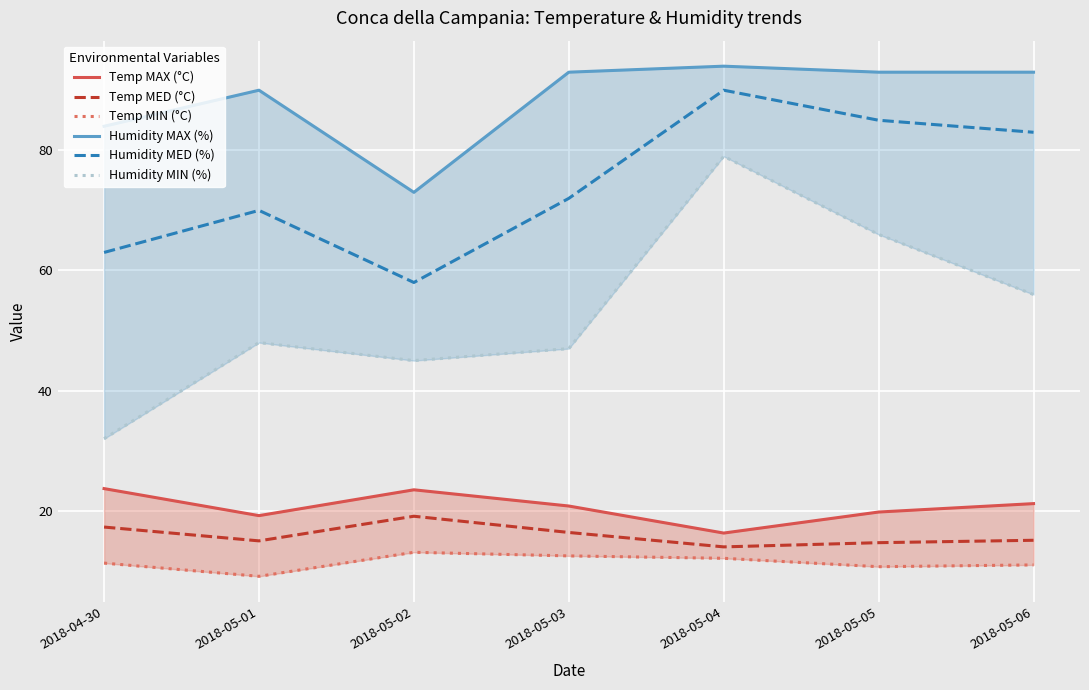

True or false: Temp MED (°C) and Humidity MIN (%) cross at least once.

False